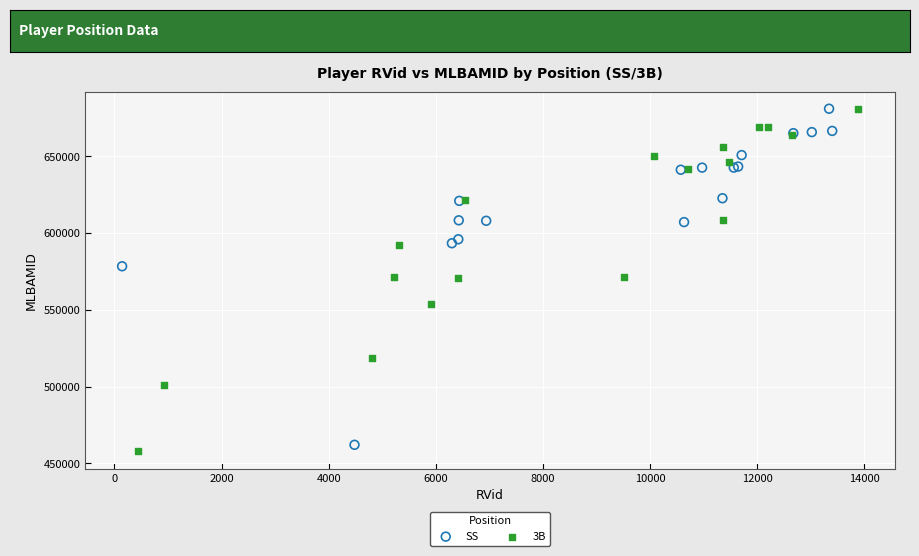

Which series has the widest spread of Y values?

3B